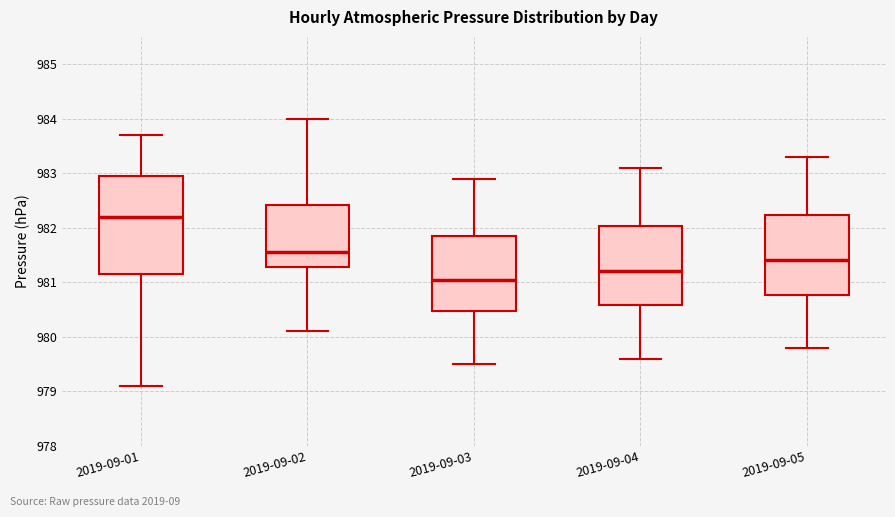

Comparing the boxes themselves (not the whiskers), which one is the tallest?

2019-09-01